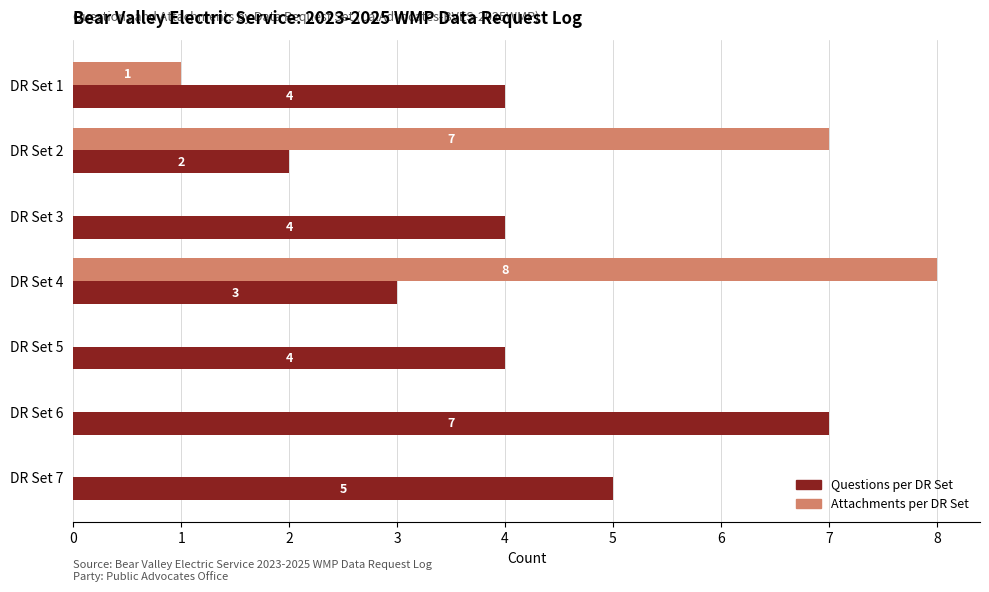

Between DR Set 1 and DR Set 5, which series saw the biggest shift?

Attachments per DR Set